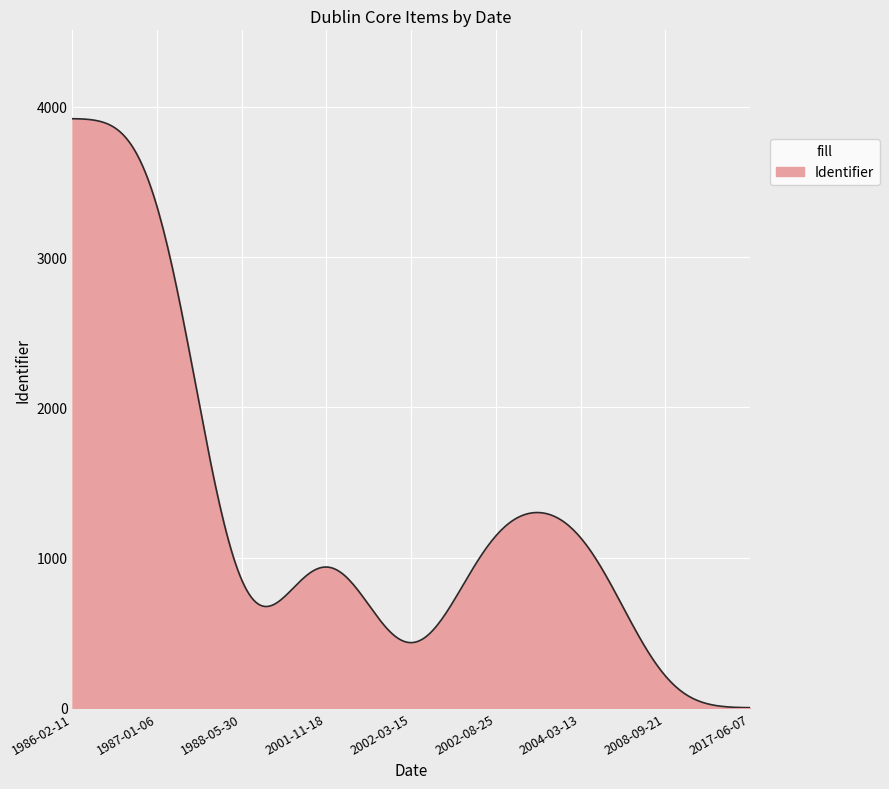

What is the maximum value shown in the chart?

3921.9